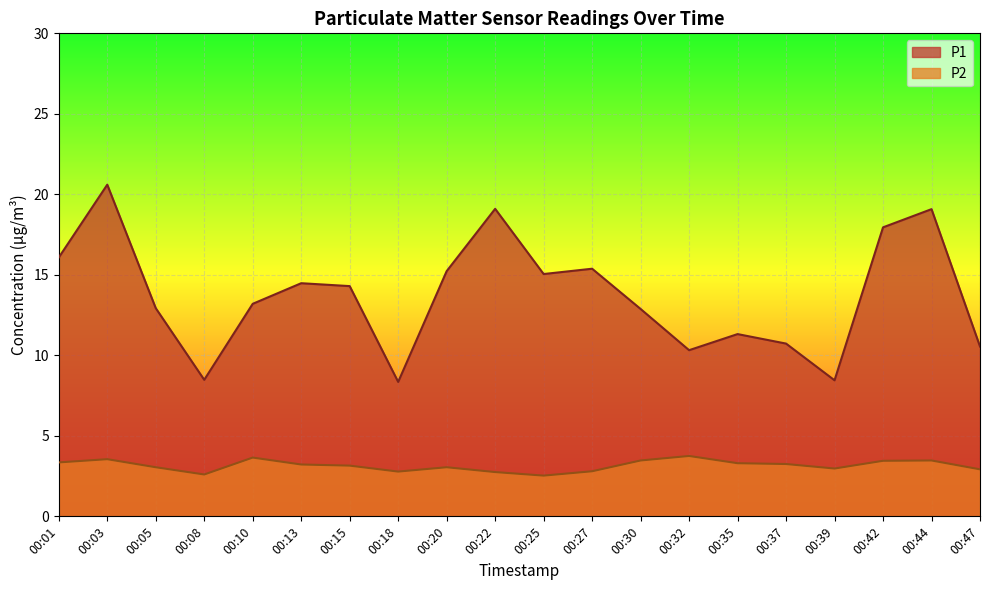

At which label does P2 reach its peak?

00:32